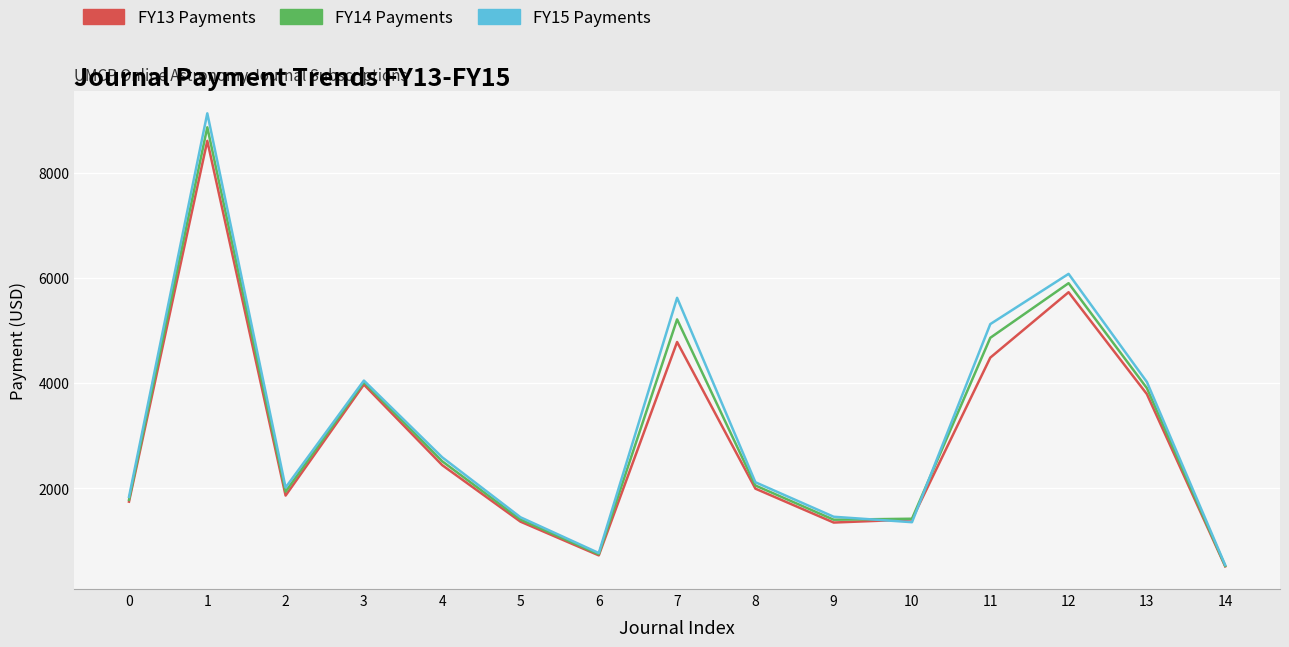

What is the minimum value for FY14 Payments?

527.0